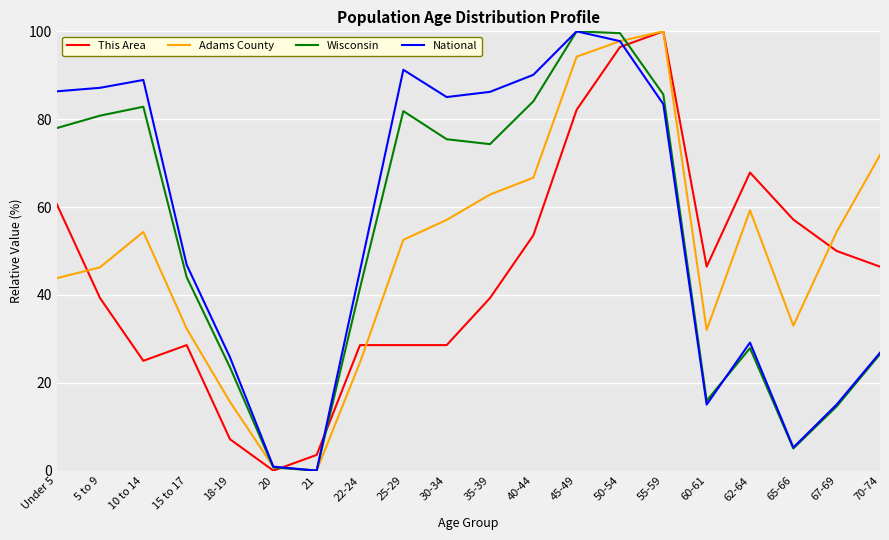

How many values in the This Area series are below 46?

10